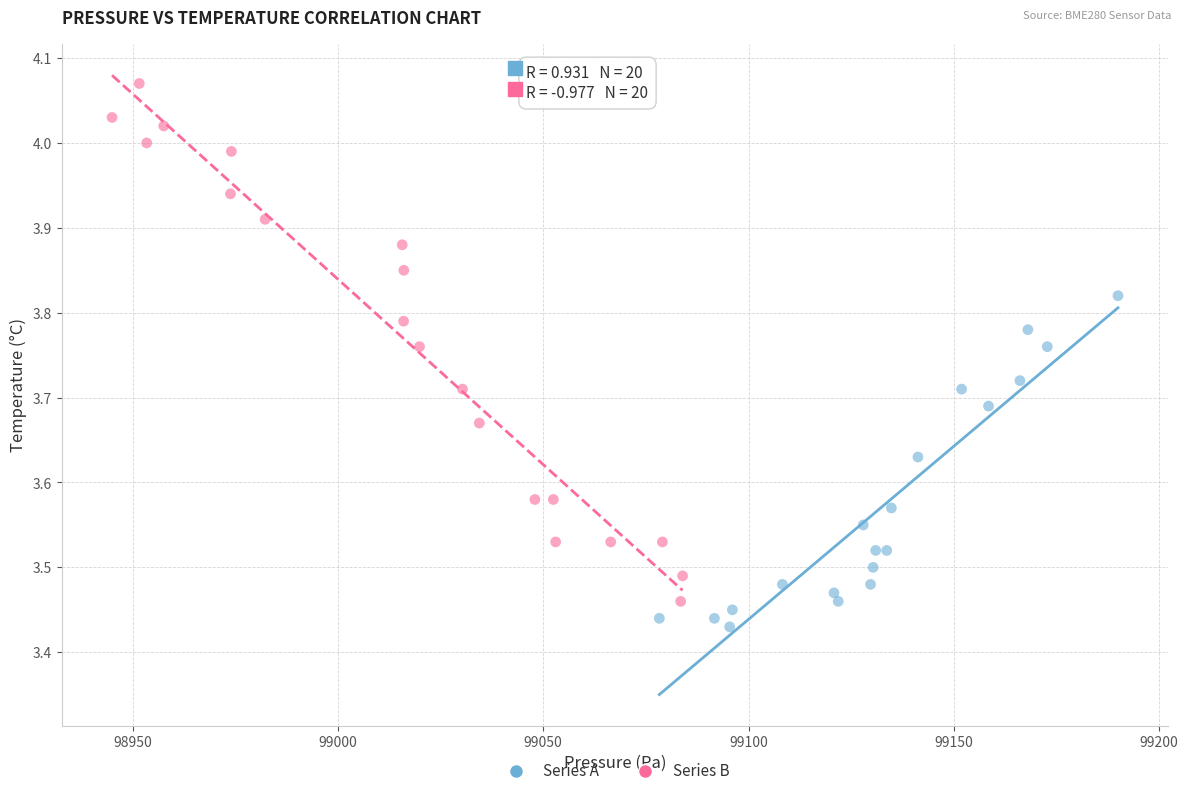

What are all the series names shown in the legend?

Series A, Series B